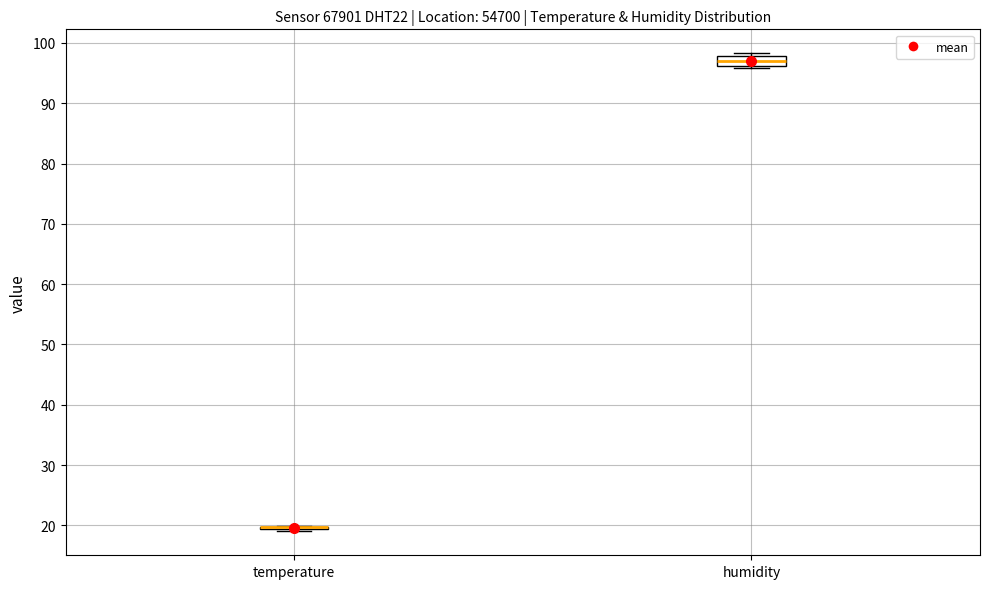

Reading left to right, transcribe this box plot: for each box, give where its median line is, the range the box spans, and where its two whiskers end, as read against the y-axis. The values are not printed on the chart, so give them approximately, as read against the axis.

temperature: box collapsed to a line at 20, whiskers 19 to 20
humidity: median 97, box 96 to 98, whiskers 96 to 98 (just above the box's upper edge)